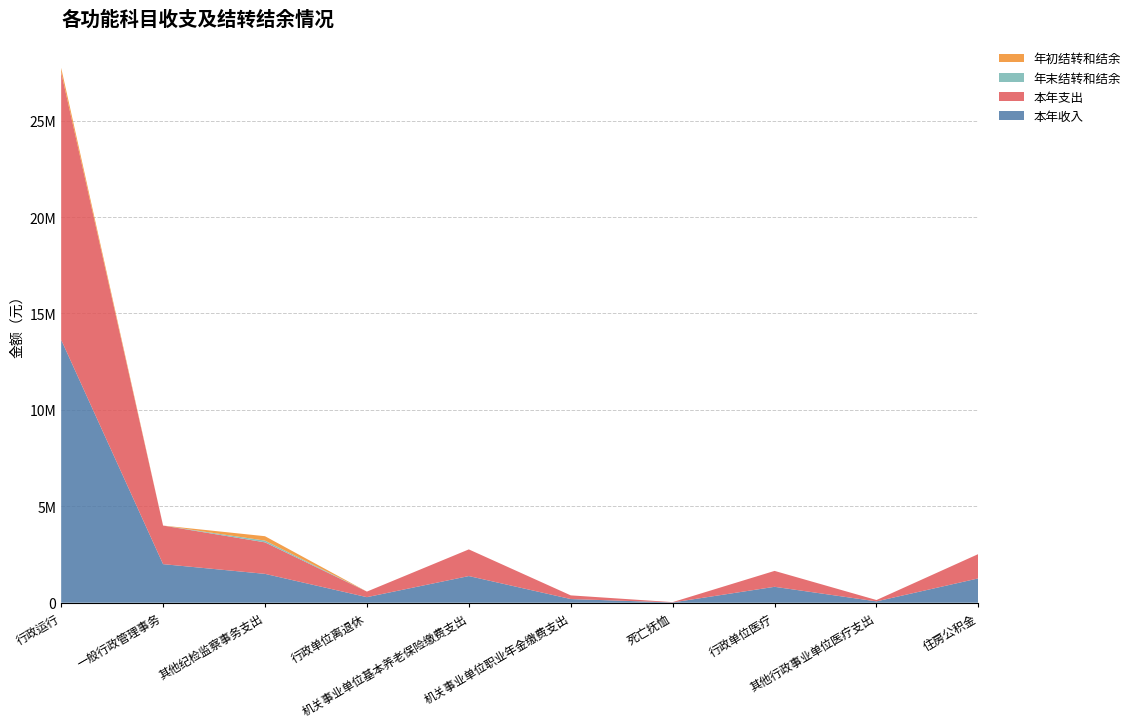

Reading right to left, extract all data points from this chart.

本年收入: 住房公积金=1262500.0	其他行政事业单位医疗支出=69547.0	行政单位医疗=824959.1	死亡抚恤=15216.0	机关事业单位职业年金缴费支出=190479.5	机关事业单位基本养老保险缴费支出=1382439.7	行政单位离退休=288428.5	其他纪检监察事务支出=1496395.6	一般行政管理事务=2000424.9	行政运行=13634658.7
本年支出: 住房公积金=1262500.0	其他行政事业单位医疗支出=69547.0	行政单位医疗=824959.1	死亡抚恤=15216.0	机关事业单位职业年金缴费支出=190479.5	机关事业单位基本养老保险缴费支出=1382439.7	行政单位离退休=288428.5	其他纪检监察事务支出=1633954.4	一般行政管理事务=2000424.9	行政运行=13869658.7
年末结转和结余: 住房公积金=0.0	其他行政事业单位医疗支出=0.0	行政单位医疗=0.0	死亡抚恤=0.0	机关事业单位职业年金缴费支出=0.0	机关事业单位基本养老保险缴费支出=0.0	行政单位离退休=0.0	其他纪检监察事务支出=90544.1	一般行政管理事务=0.0	行政运行=0.0
年初结转和结余: 住房公积金=0.0	其他行政事业单位医疗支出=0.0	行政单位医疗=0.0	死亡抚恤=0.0	机关事业单位职业年金缴费支出=0.0	机关事业单位基本养老保险缴费支出=0.0	行政单位离退休=0.0	其他纪检监察事务支出=228102.9	一般行政管理事务=0.0	行政运行=235000.0